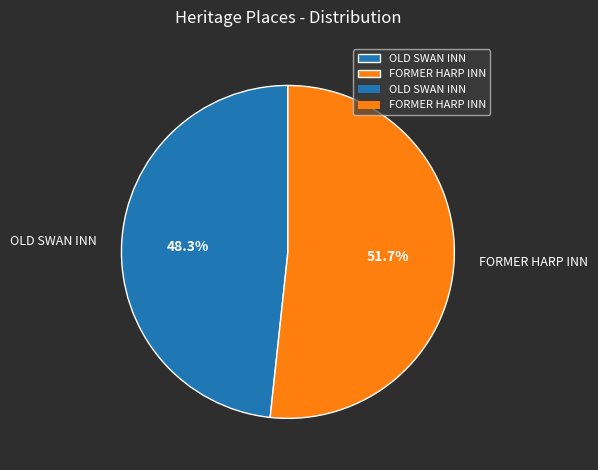

The FORMER HARP INN slice represents 63% of the pie. True or false?

False